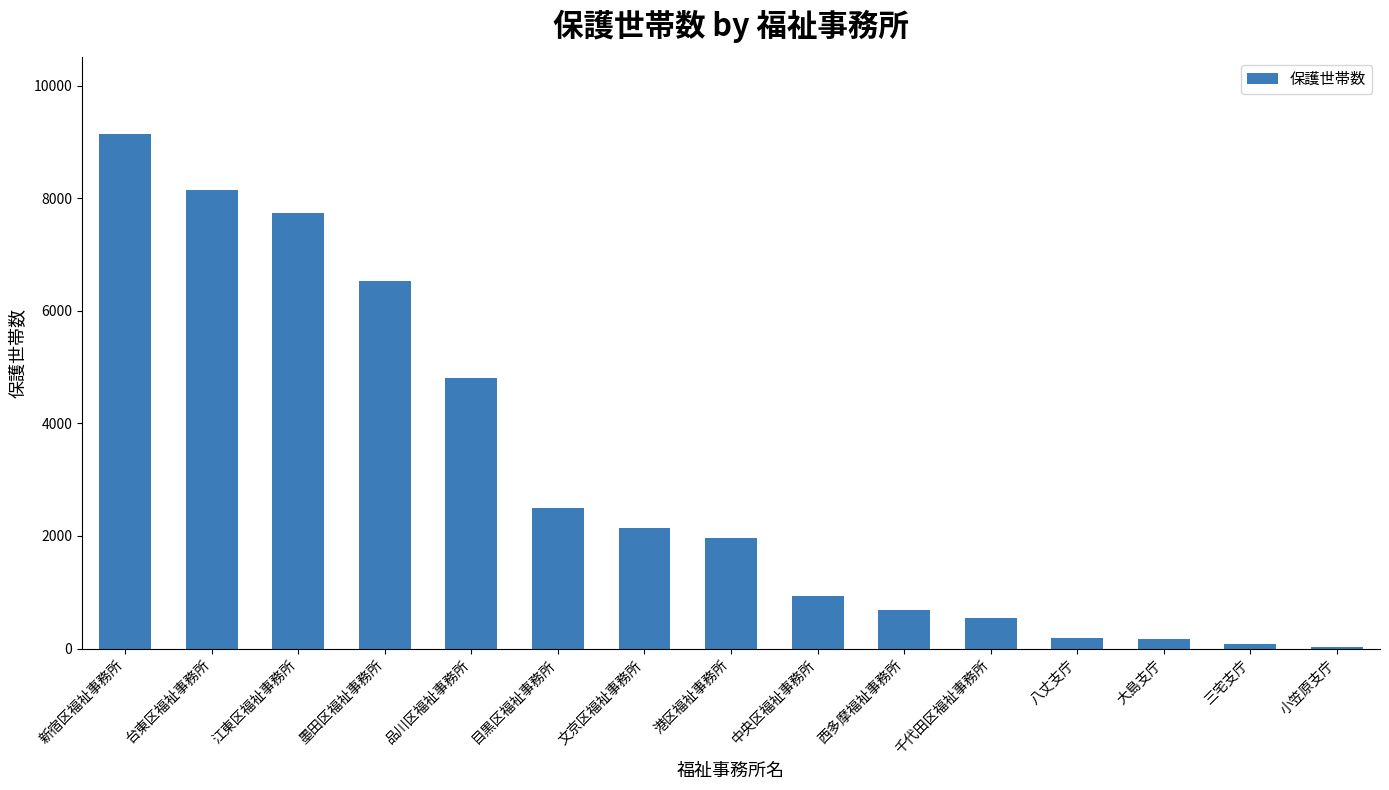

What is the sum of the values at 目黒区福祉事務所 and 台東区福祉事務所?

10641